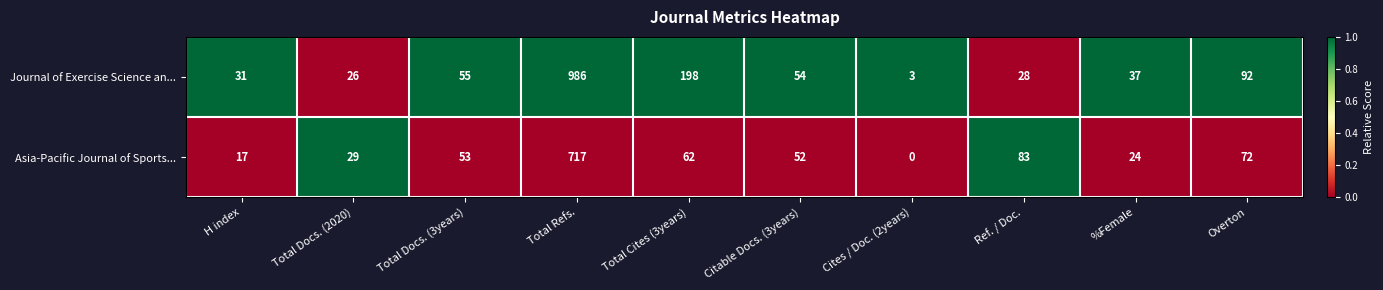

At H index, list the series in order from smallest to largest.

Asia-Pacific Journal of Sports..., Journal of Exercise Science an...